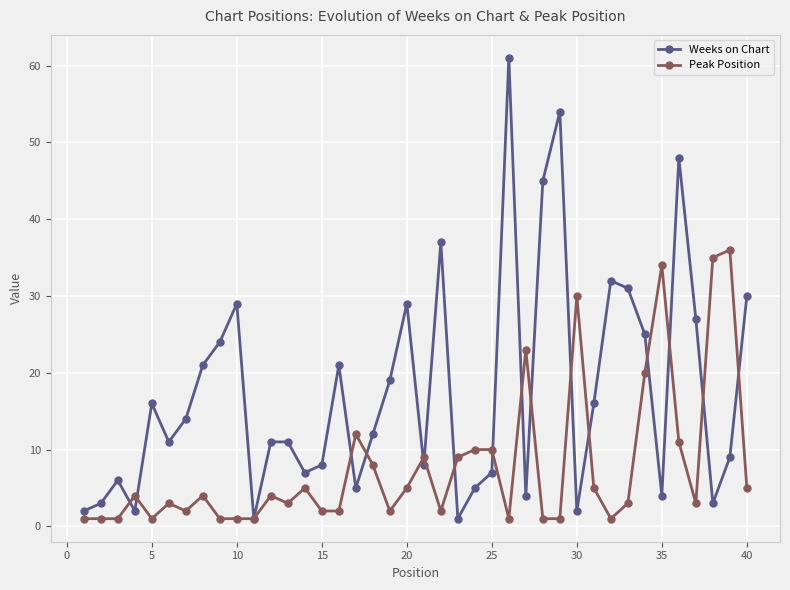

What are all the series names shown in the legend?

Weeks on Chart, Peak Position